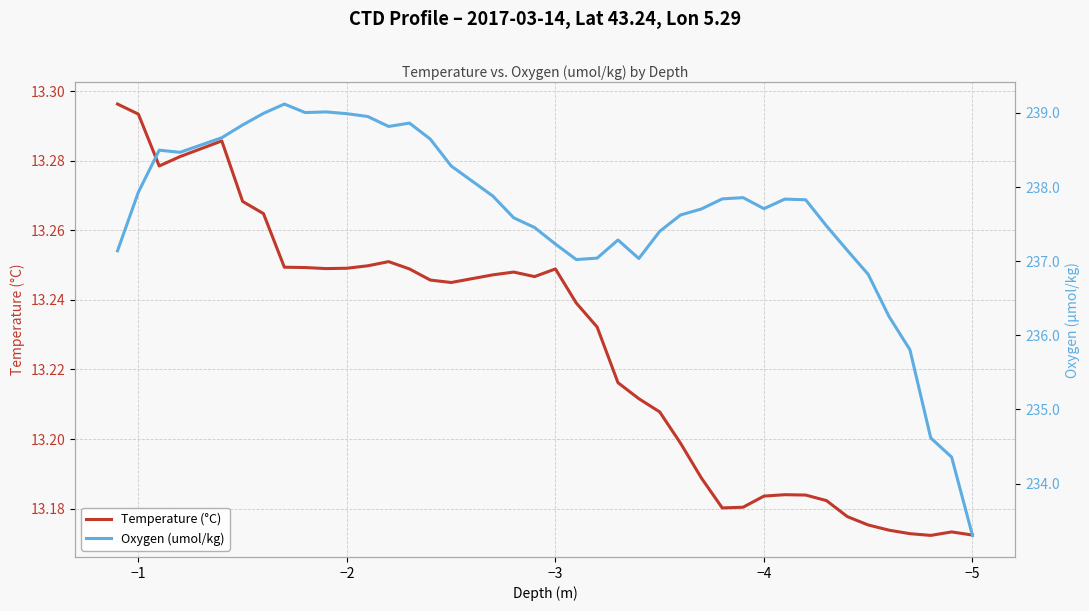

In Temperature (°C), how many points are higher than both neighbors (excluding endpoints)?

6